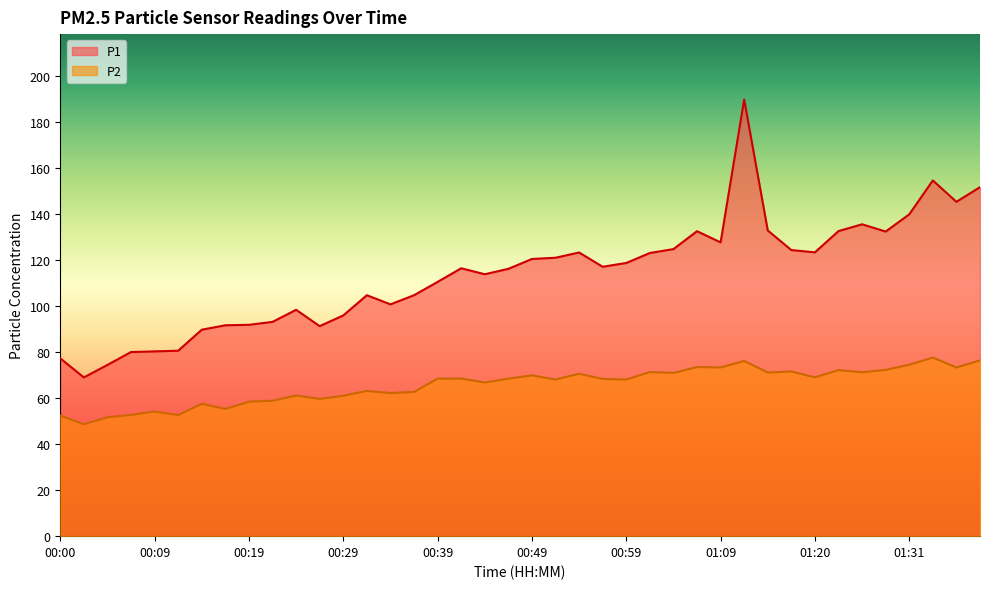

Where is the first local maximum for P1?

00:24